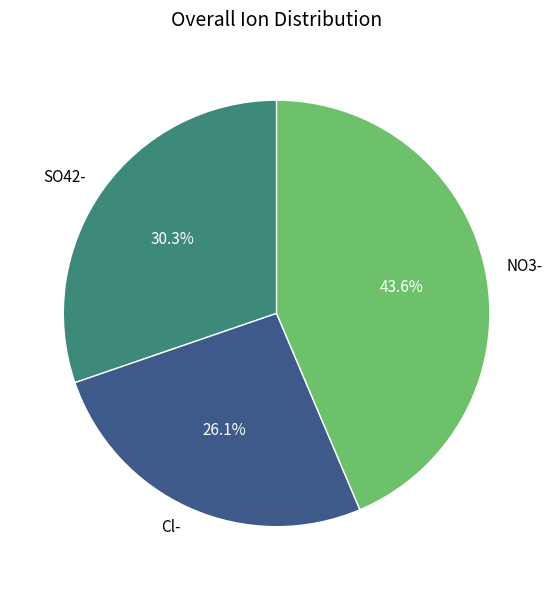

What is the largest slice in the pie chart?

NO3-